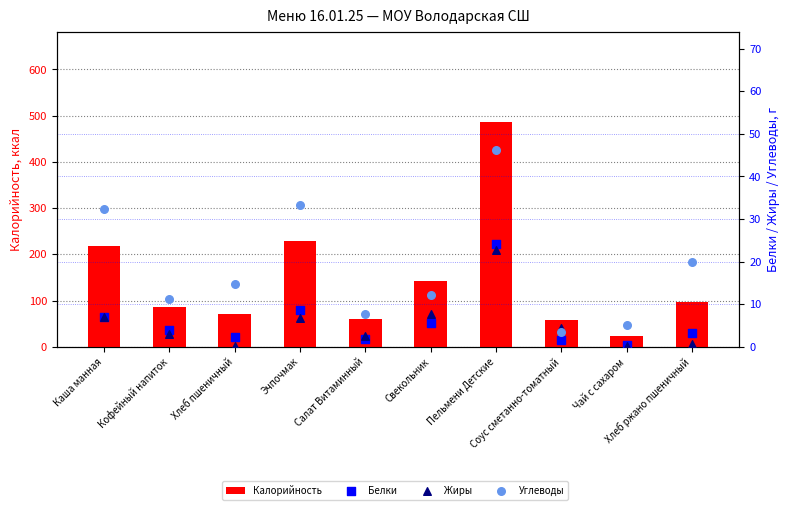

Is the value of Жиры at Каша манная greater than the value of Белки at Чай с сахаром?

Yes